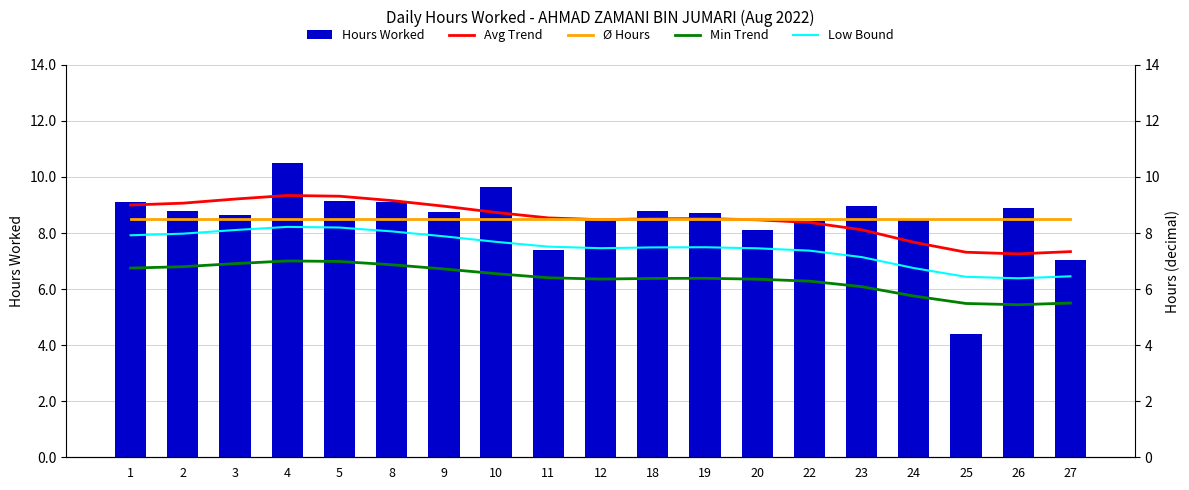

What are all the series names shown in the legend?

Hours Worked, Avg Trend, Ø Hours, Min Trend, Low Bound